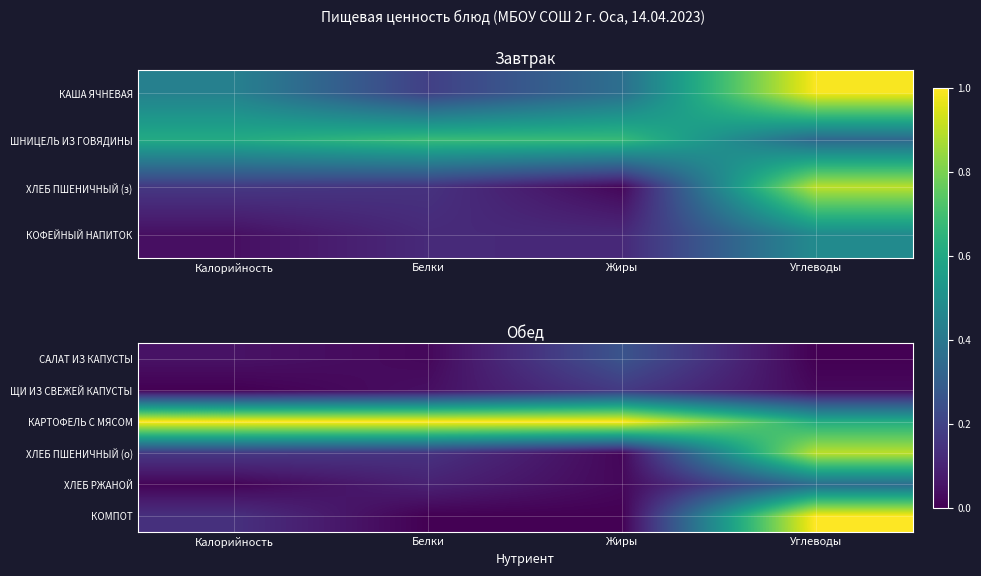

What is the difference between the КАРТОФЕЛЬ С МЯСОМ values at Жиры and Углеводы?

0.4